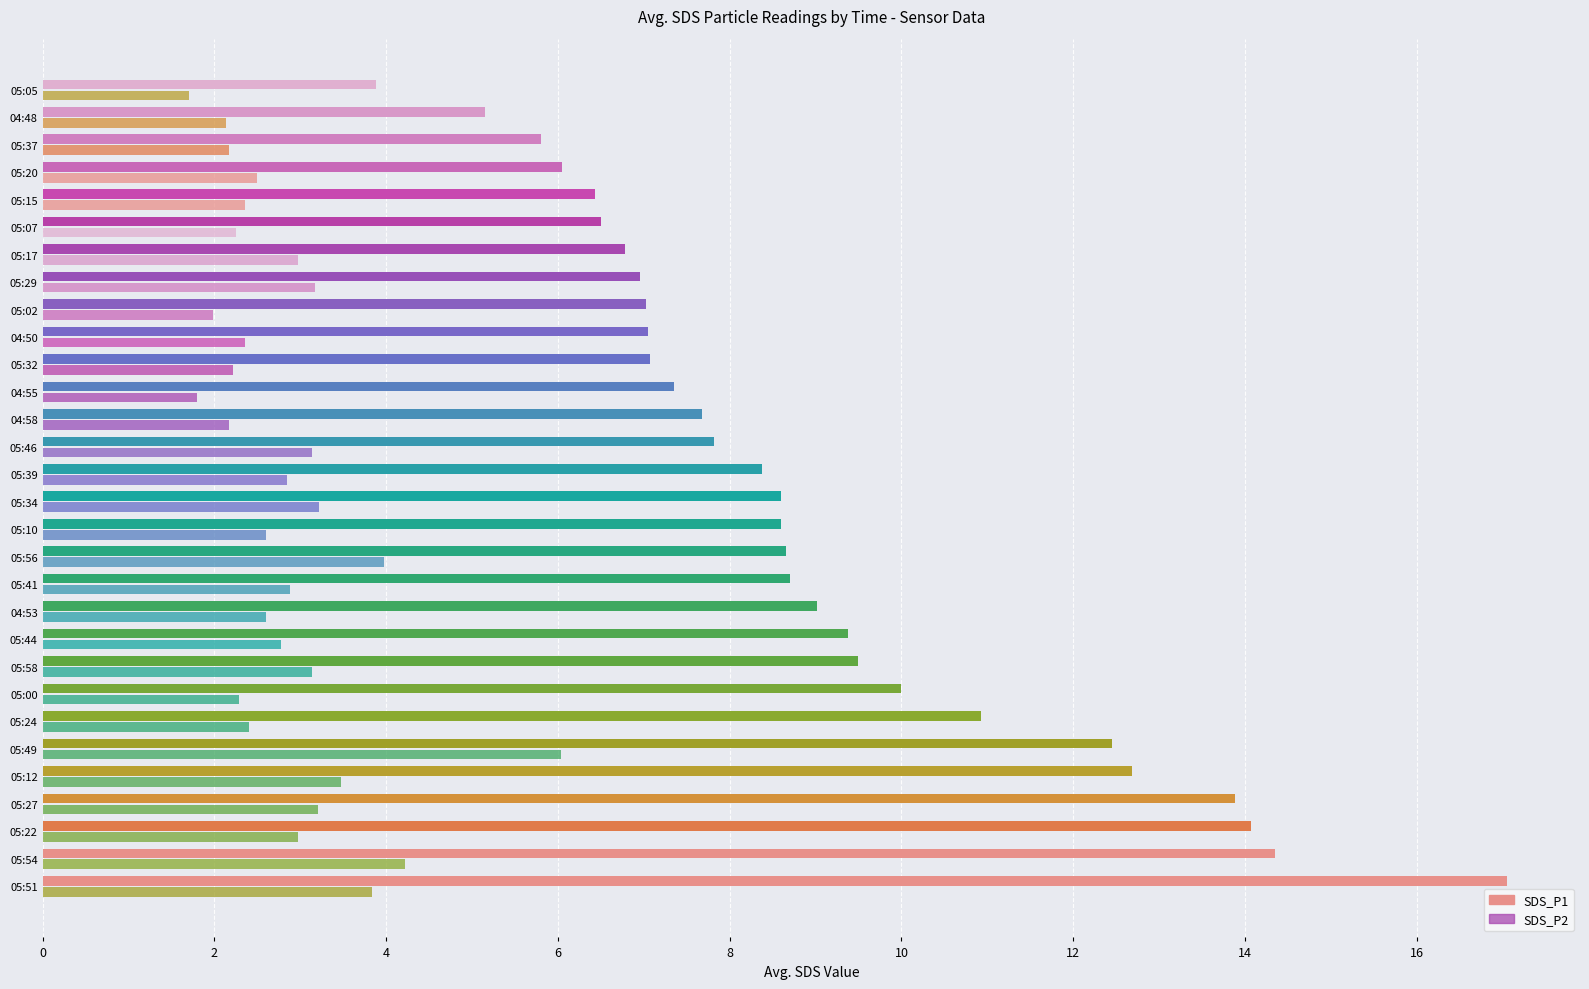

How many distinct data groups are displayed?

2